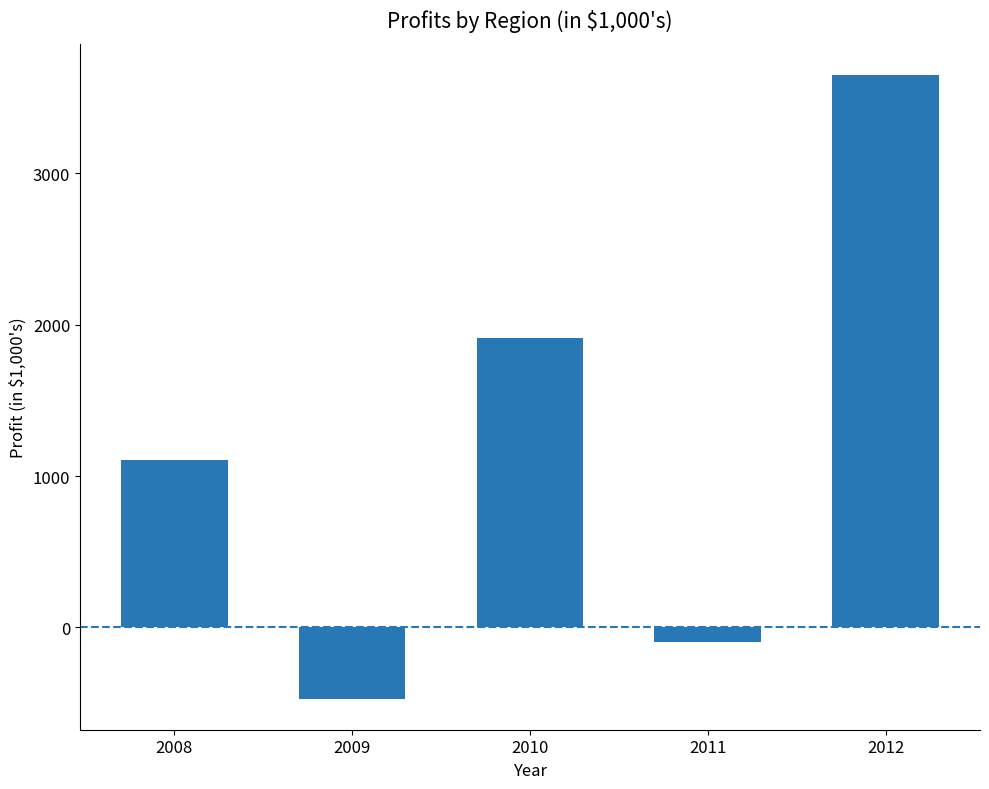

Reading left to right, list all the values displayed in this chart.

2008=1104	2009=-470	2010=1909	2011=-95	2012=3651